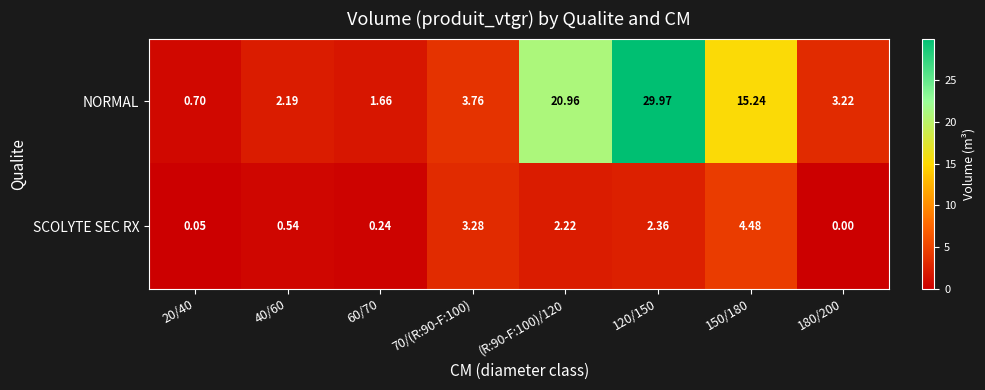

Rank the series by their average value, from highest to lowest.

NORMAL, SCOLYTE SEC RX